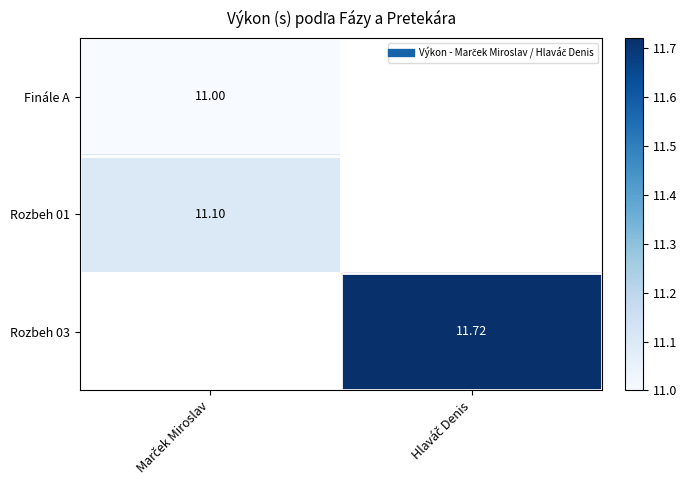

Count the number of data series in this chart.

3